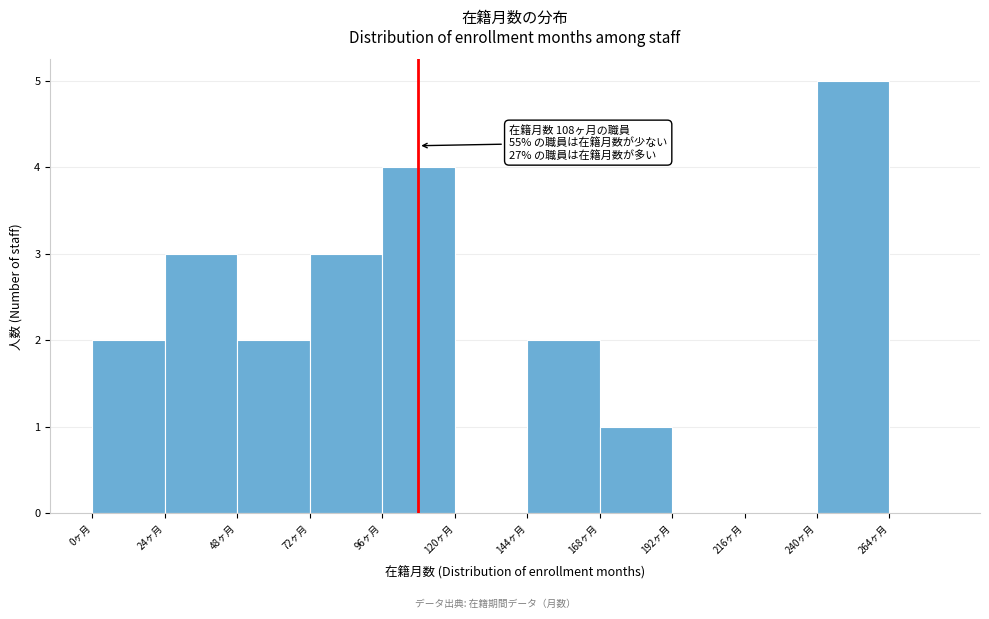

Read against the x-axis, roughly where is the centre of the tallest bar?

250